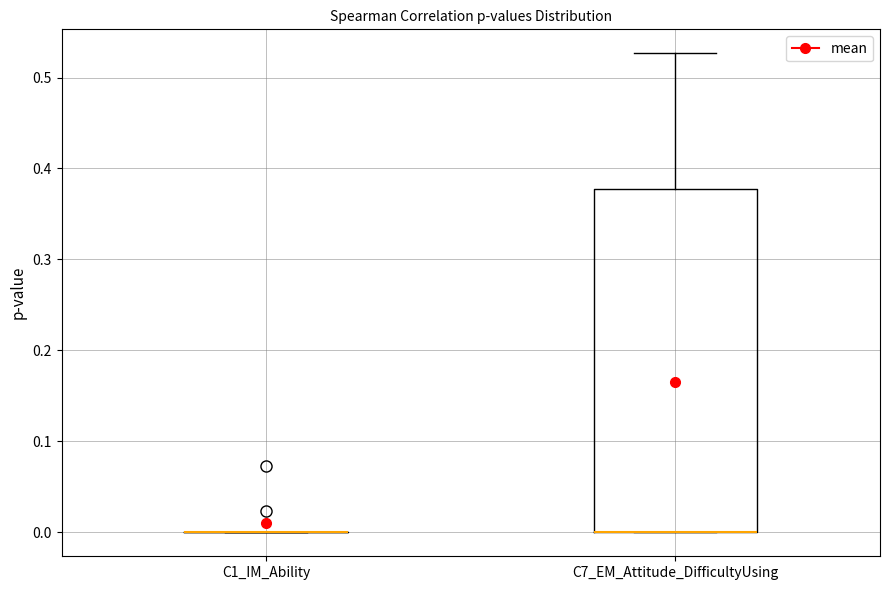

Reading left to right, read every box against the y-axis: the position of its median line, the range the box covers, and the ends of its whiskers. The values are not printed on the chart, so give them approximately, as read against the axis.

C1_IM_Ability: box collapsed to a line at 0.00, whiskers 0.00 to 0.00
C7_EM_Attitude_DifficultyUsing: median 0.00 (drawn on the box's lower edge), box 0.00 to 0.38, whiskers 0.00 to 0.53